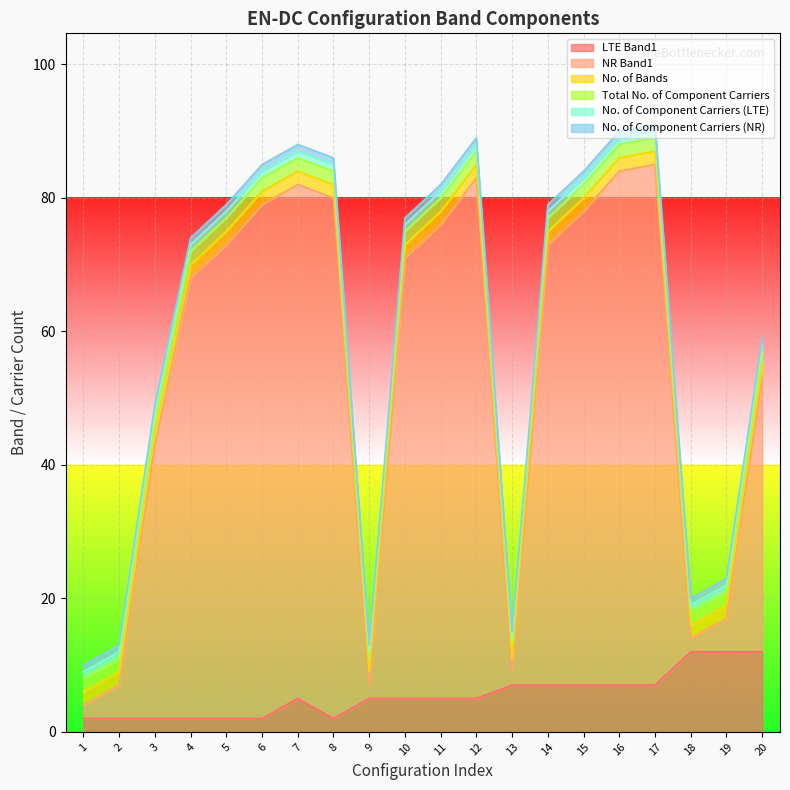

Rank the series by their maximum value, from lowest to highest.

No. of Component Carriers (LTE), No. of Component Carriers (NR), No. of Bands, Total No. of Component Carriers, LTE Band1, NR Band1